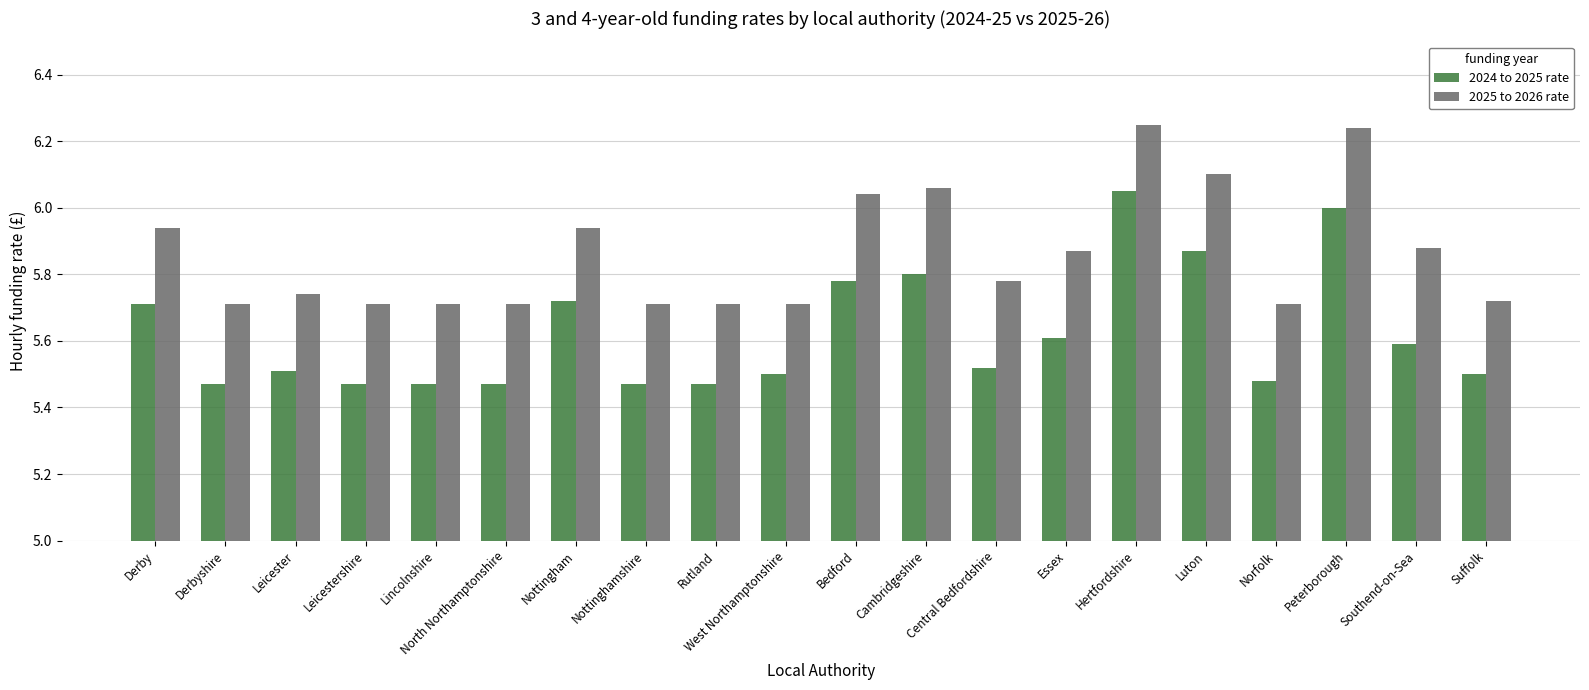

The value of 2025 to 2026 rate at Central Bedfordshire is 5.8. True or false?

True